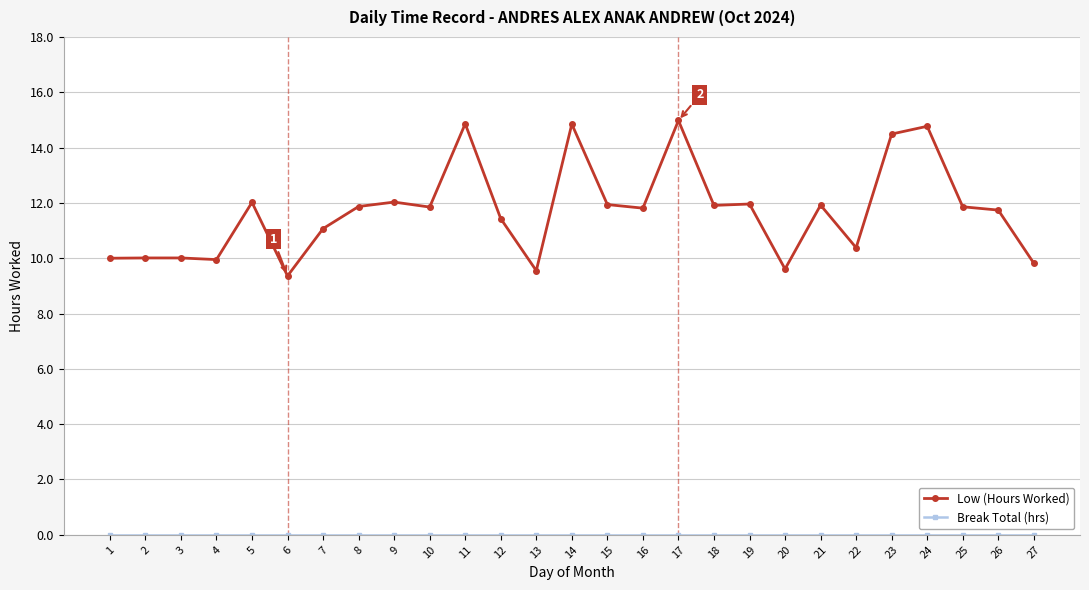

What is the minimum value for Low (Hours Worked)?

9.4